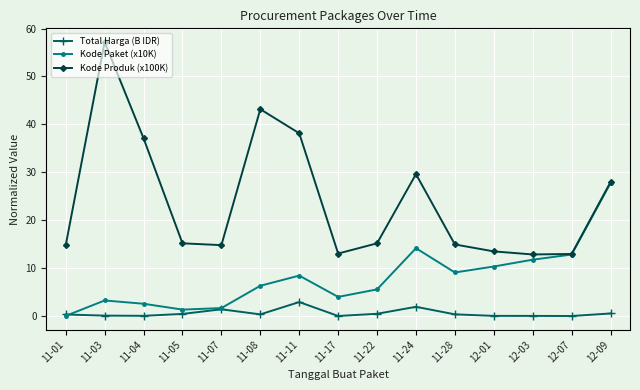

True or false: Kode Paket (x10K) has a value of 14.2 at 11-24.

True